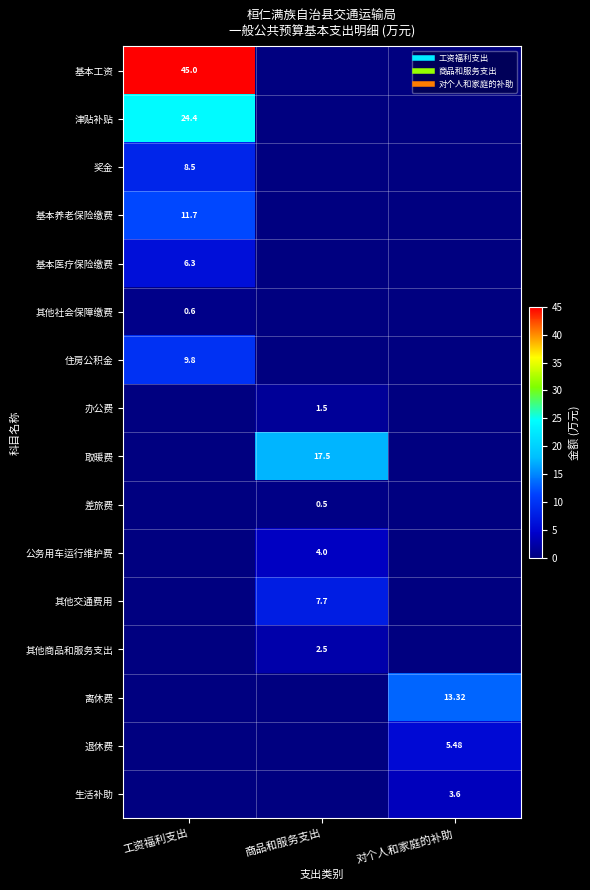

What is the total value across all series at 工资福利支出?

106.3